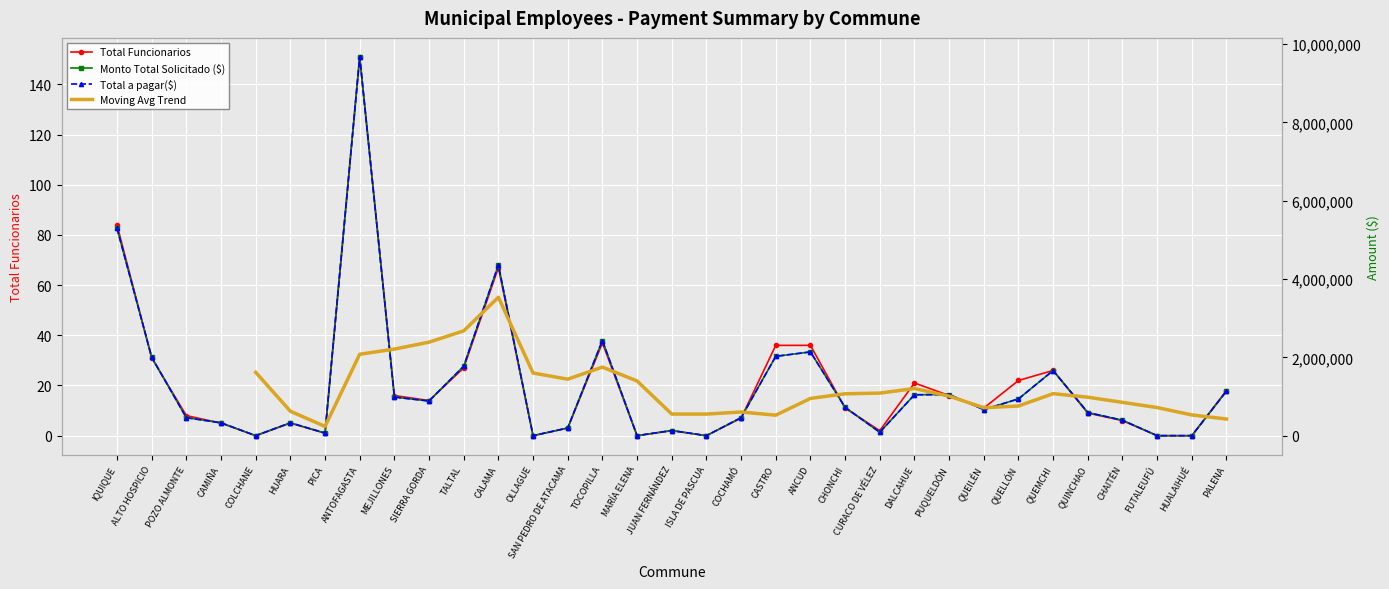

At which label does Total Funcionarios reach its peak?

ANTOFAGASTA